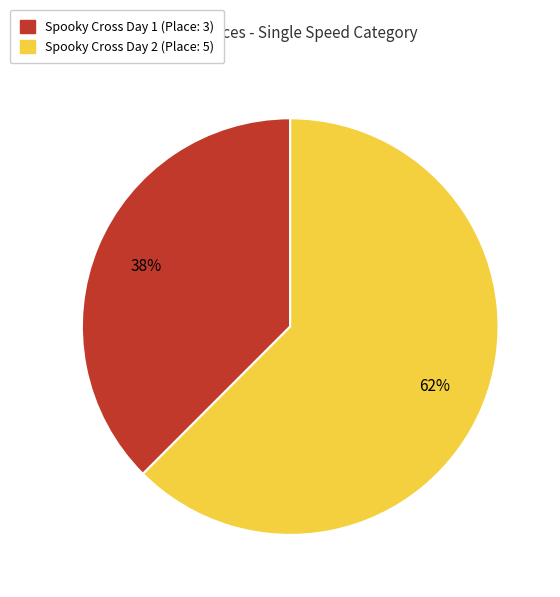

Which category has the smallest portion of the pie?

Spooky Cross Day 1